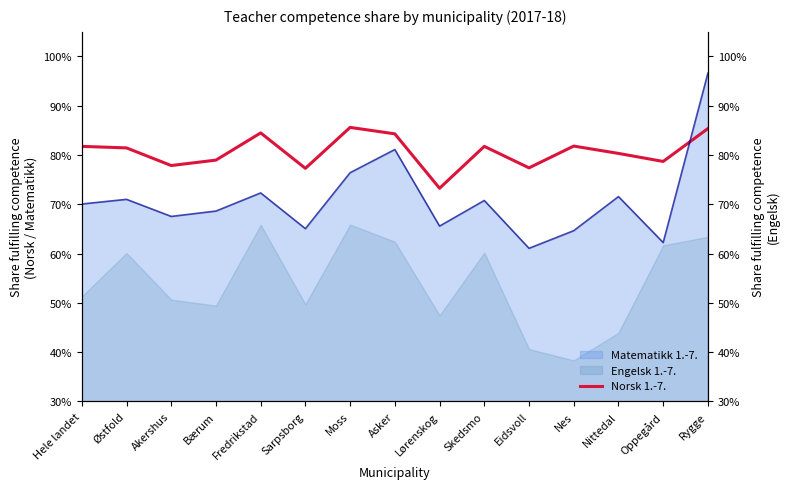

How many lines are shown in the chart?

1